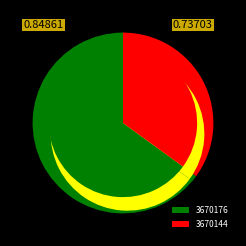

What is the majority slice?

3670176